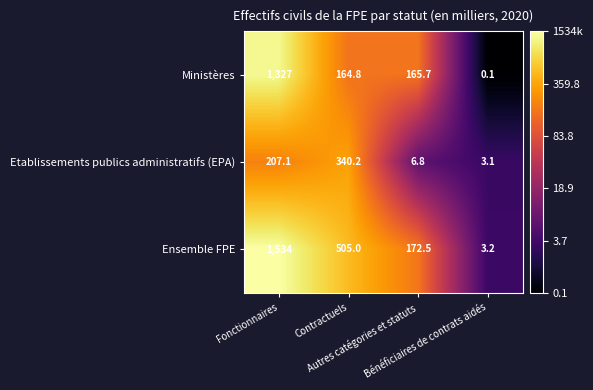

List the series in order of their peak value, lowest first.

Etablissements publics administratifs (EPA), Ministères, Ensemble FPE